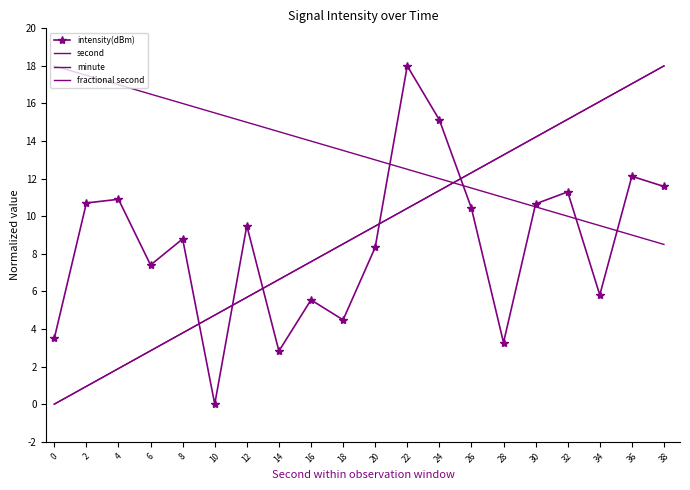

Rank the categories by minute value from lowest to highest.

0, 2, 4, 6, 8, 10, 12, 14, 16, 18, 20, 22, 24, 26, 28, 30, 32, 34, 36, 38